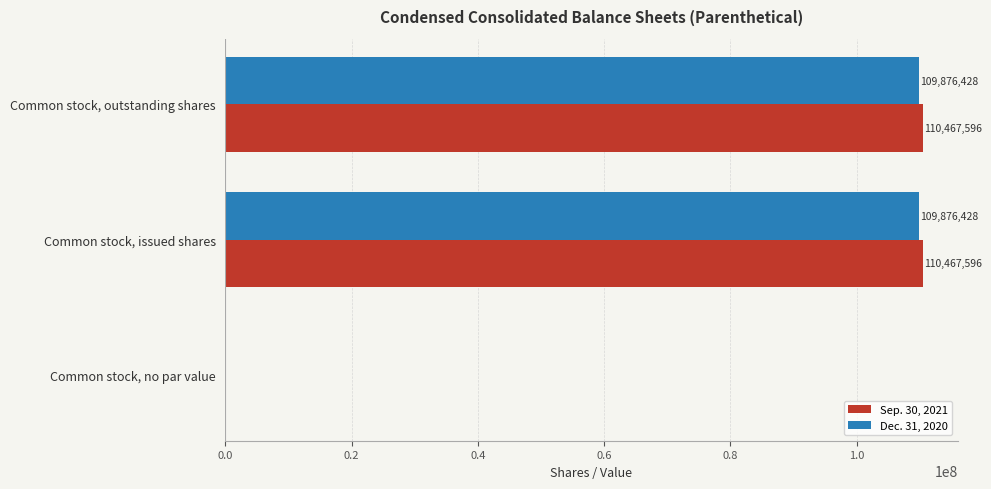

At which label is Sep. 30, 2021 closest to 55233798?

Common stock, no par value